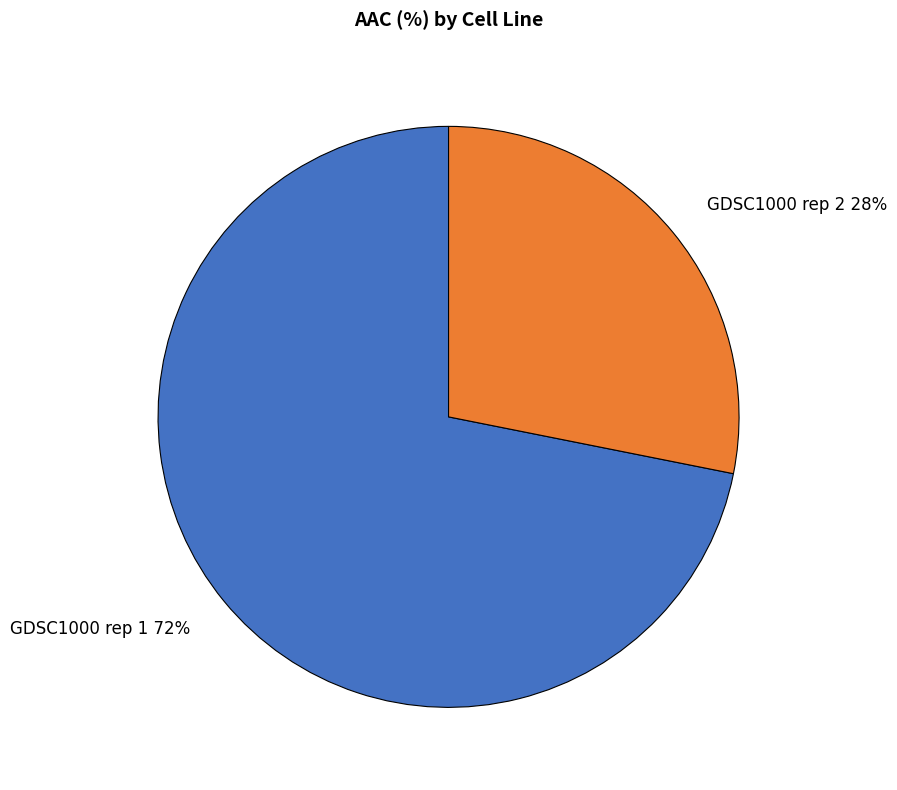

To the nearest percent, what percentage of the pie is GDSC1000 rep 1?

72%